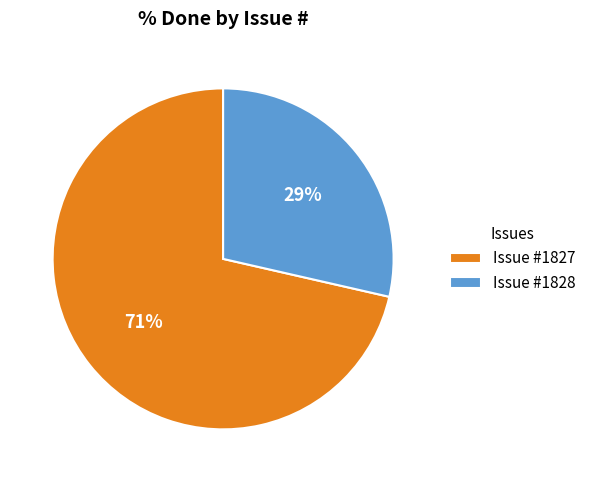

What is the largest slice in the pie chart?

Issue #1827